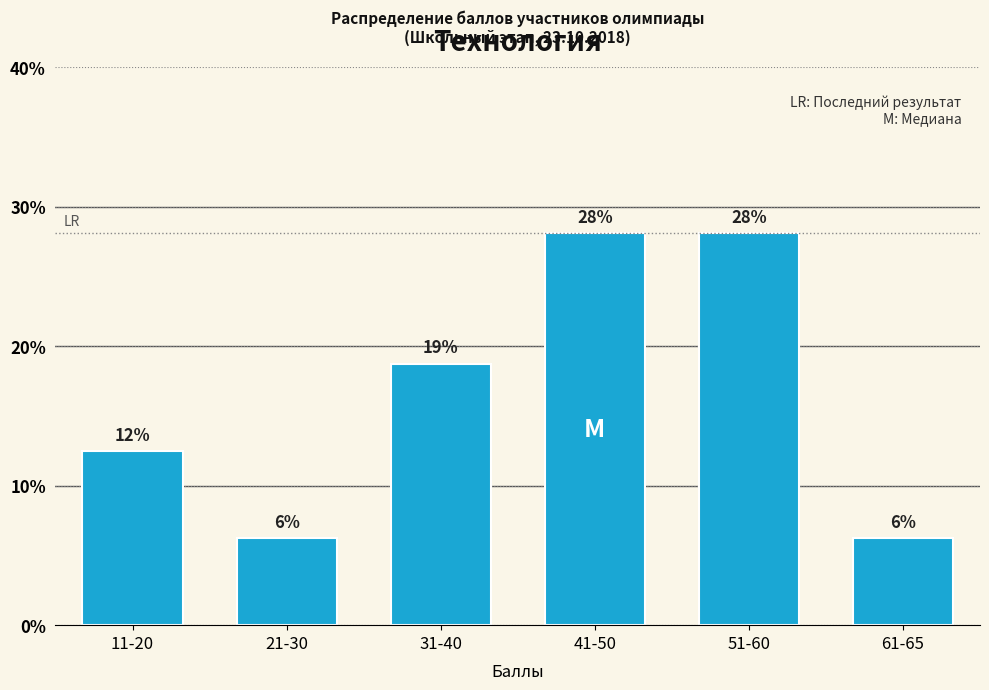

What is the minimum value shown in the chart?

6.2